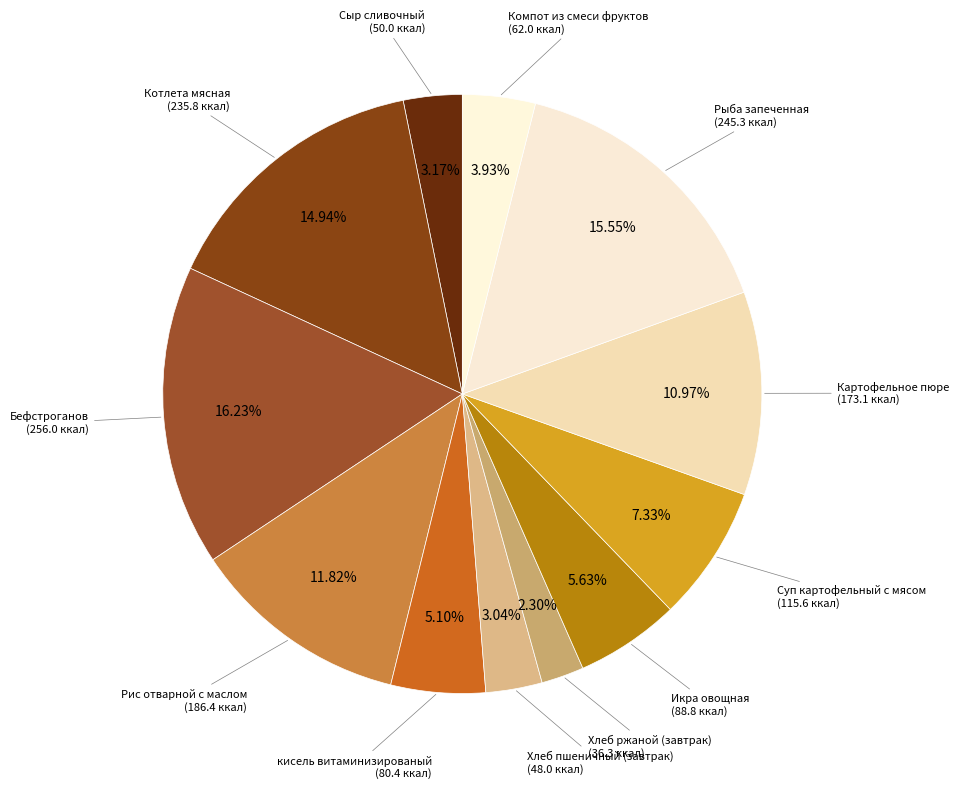

How many segments does this pie chart have?

12